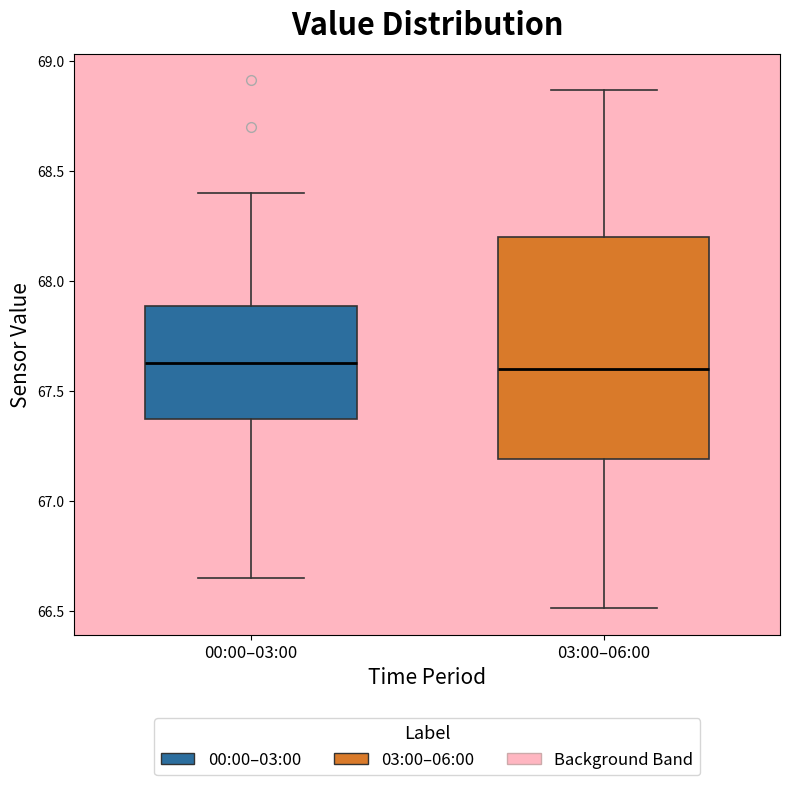

Comparing the boxes themselves (not the whiskers), which one is the tallest?

03:00–06:00